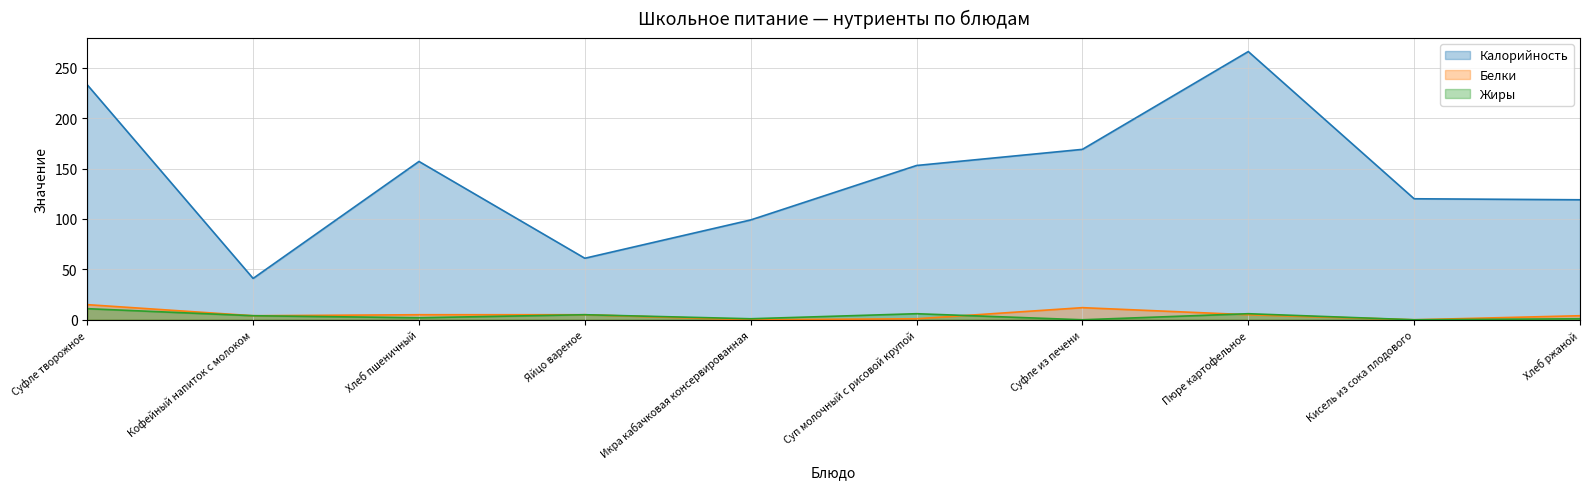

What is the average value of the Жиры series?

4